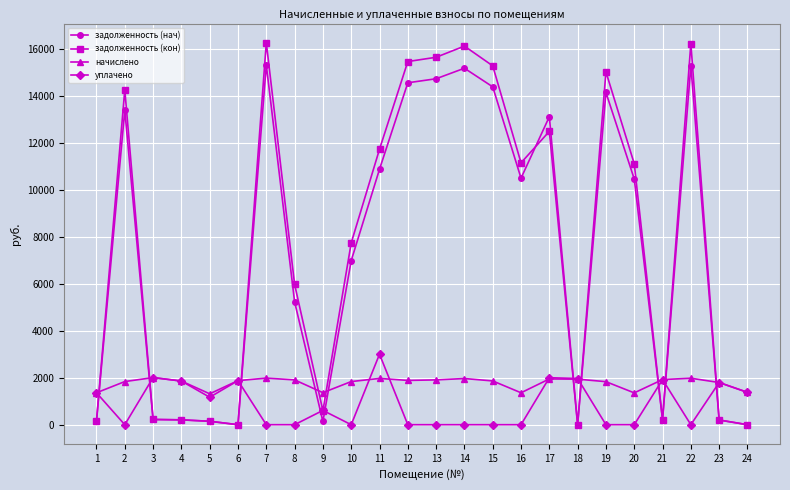

True or false: задолженность (кон) has more than 0 points higher than both neighbors.

True